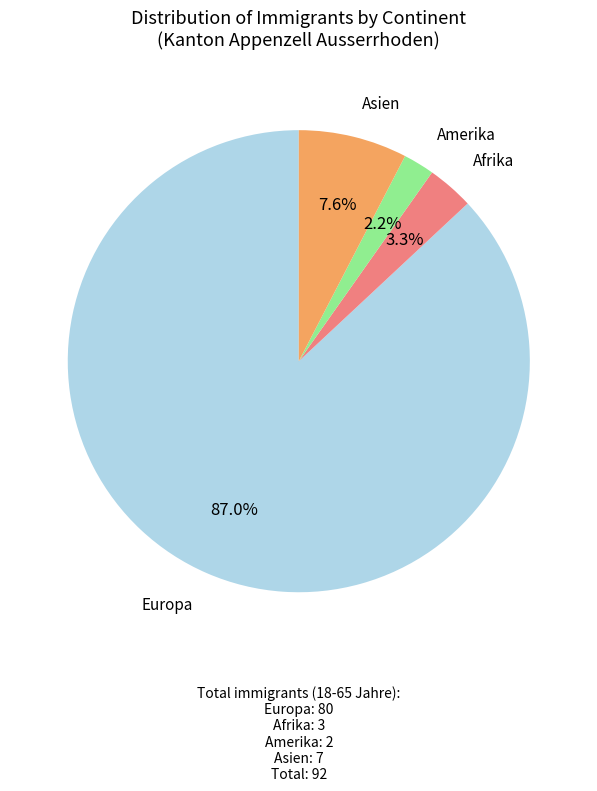

Does any single category account for the majority?

Yes